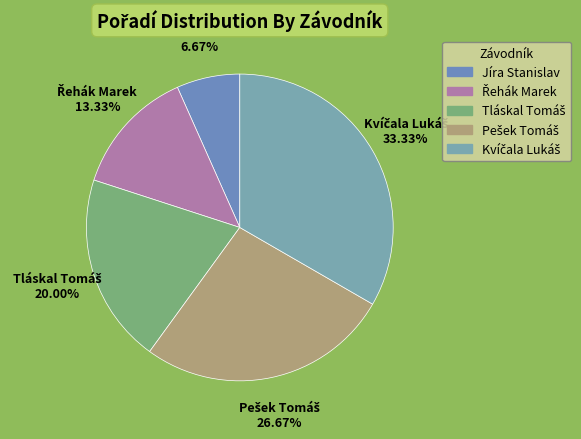

What is the smallest slice in the pie chart?

Jíra Stanislav